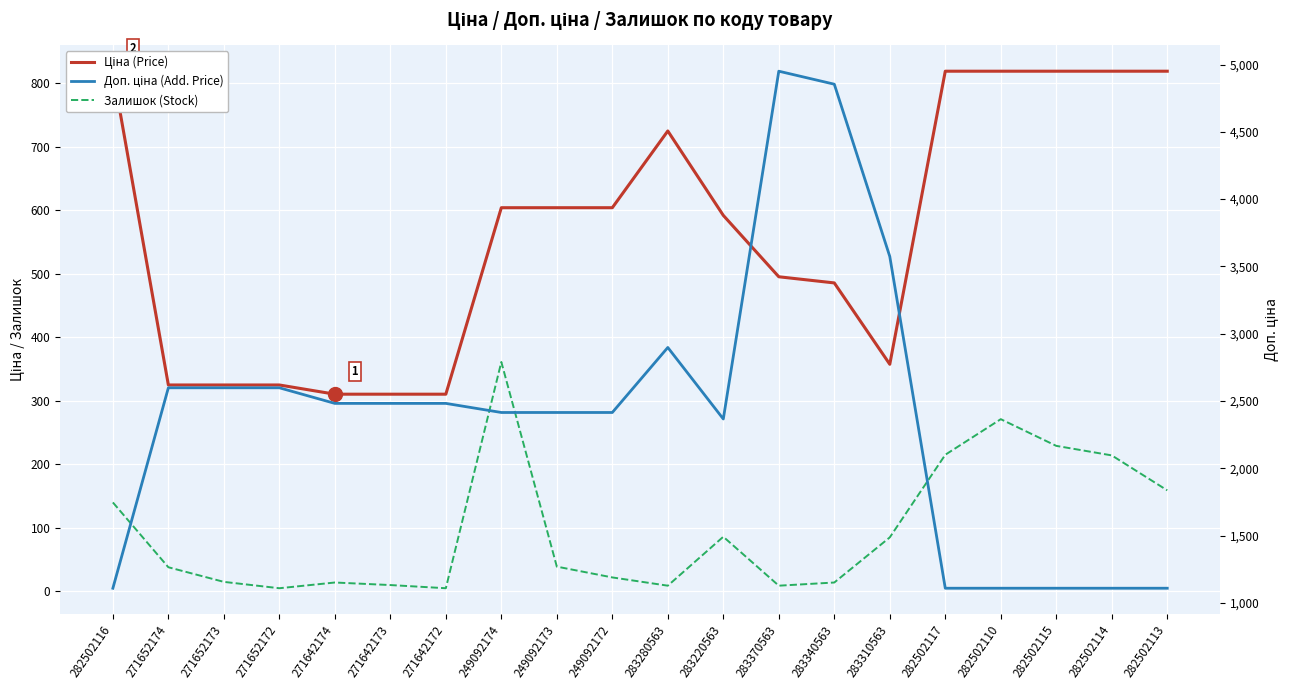

Reading left to right, transcribe all the data shown in this chart.

Ціна (Price): 282502116=818.5	271652174=324.8	271652173=324.8	271652172=324.8	271642174=310.3	271642173=310.3	271642172=310.3	249092174=603.7	249092173=603.7	249092172=603.7	283280563=724.5	283220563=591.6	283370563=495.0	283340563=485.4	283310563=357.4	282502117=818.5	282502110=818.5	282502115=818.5	282502114=818.5	282502113=818.5
Залишок (Stock): 282502116=140.0	271652174=38.0	271652173=15.0	271652172=5.0	271642174=14.0	271642173=10.0	271642172=5.0	249092174=361.0	249092173=39.0	249092172=22.0	283280563=9.0	283220563=86.0	283370563=9.0	283340563=14.0	283310563=85.0	282502117=215.0	282502110=271.0	282502115=229.0	282502114=214.0	282502113=159.0
Доп. ціна (Add. Price): 282502116=1109.2	271652174=2598.3	271652173=2598.3	271652172=2598.3	271642174=2482.4	271642173=2482.4	271642172=2482.4	249092174=2414.8	249092173=2414.8	249092172=2414.8	283280563=2897.8	283220563=2366.5	283370563=4950.4	283340563=4853.8	283310563=3573.9	282502117=1109.2	282502110=1109.2	282502115=1109.2	282502114=1109.2	282502113=1109.2